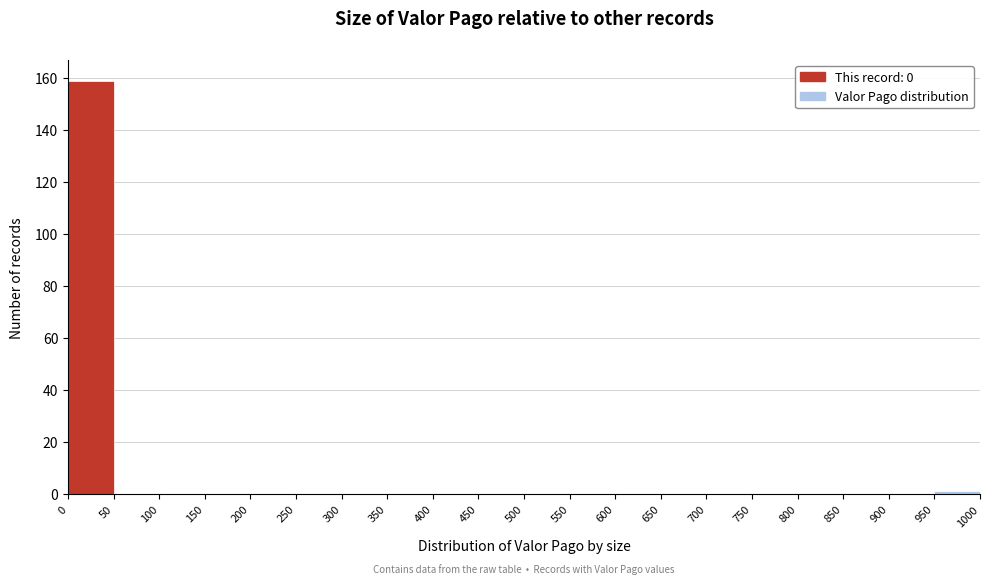

Which range on the x-axis has the tallest bar?

0 to 50